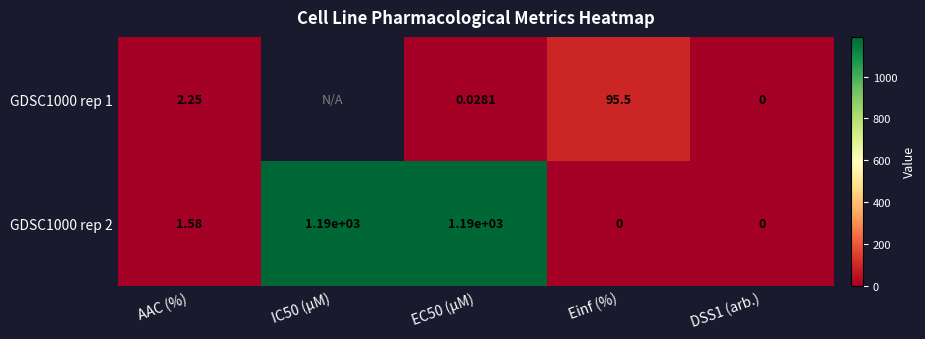

Is the value of GDSC1000 rep 2 at DSS1 (arb.) greater than the value of GDSC1000 rep 1 at Einf (%)?

No